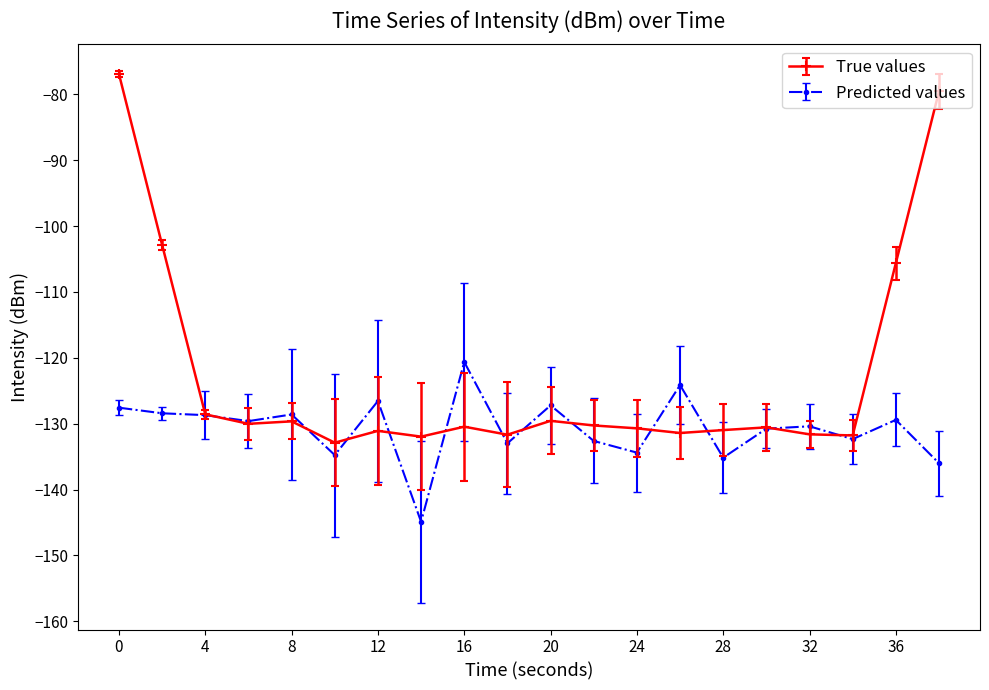

List the series in order of their overall mean, lowest first.

Predicted values, True values